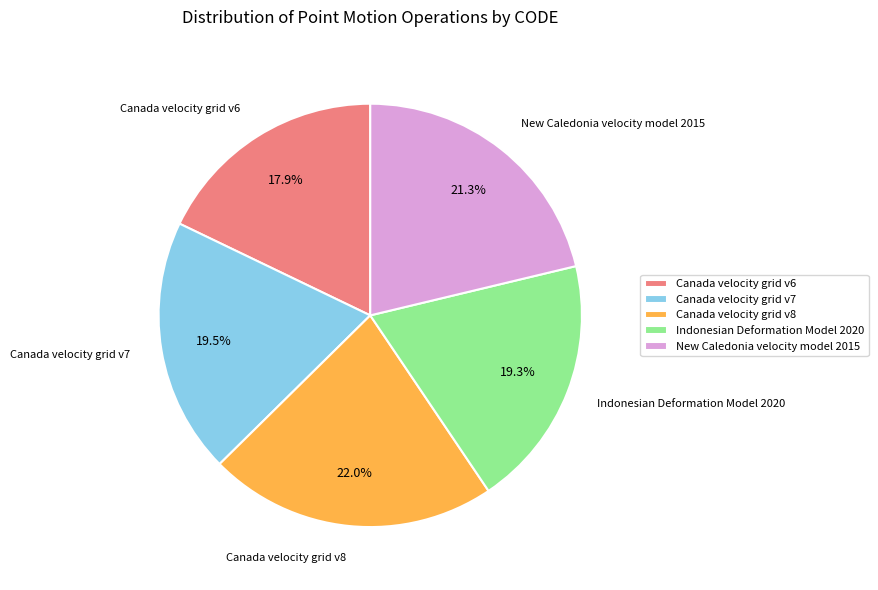

To the nearest percent, what is the difference between the Canada velocity grid v8 and Indonesian Deformation Model 2020 slice percentages?

3%